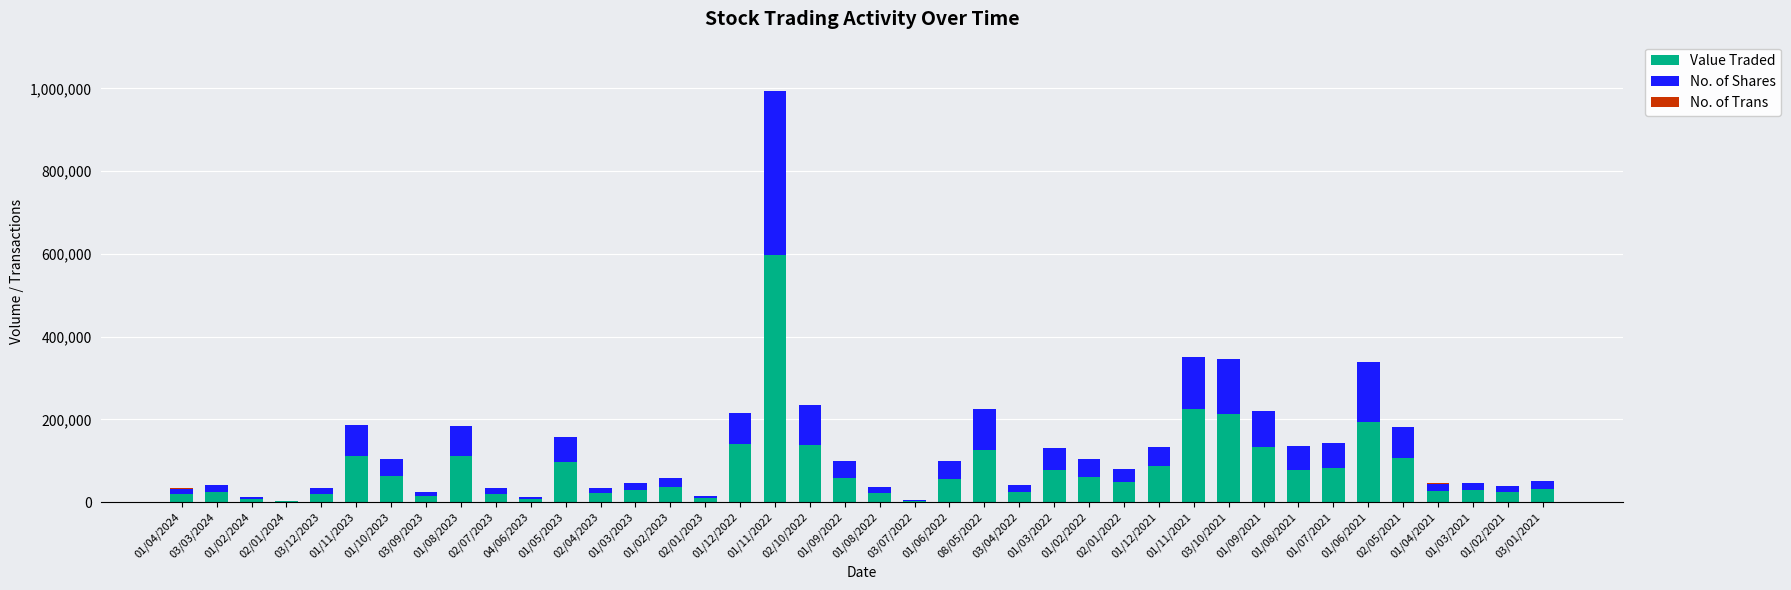

What is the sum of all Value Traded values?

3179836